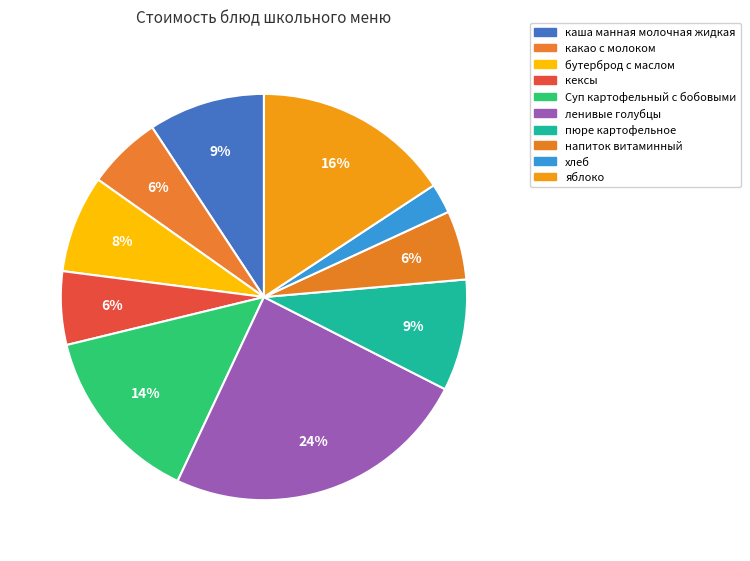

Is it true that хлеб is 1% of the pie?

False